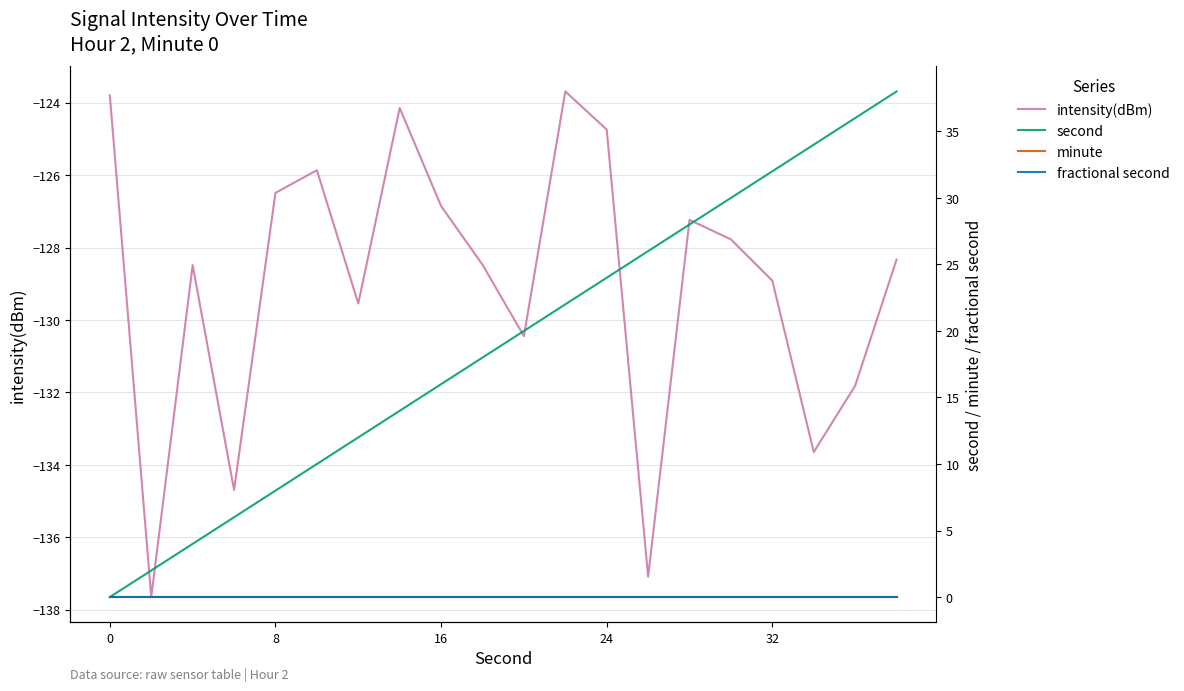

Which series has the widest spread of values?

second